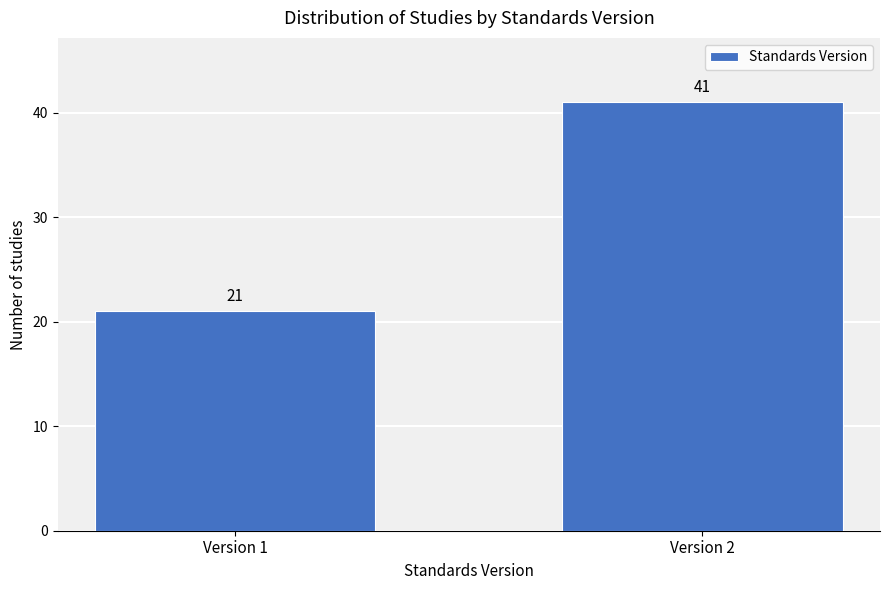

Reading left to right, transcribe all the data shown in this chart.

Version 1=21	Version 2=41